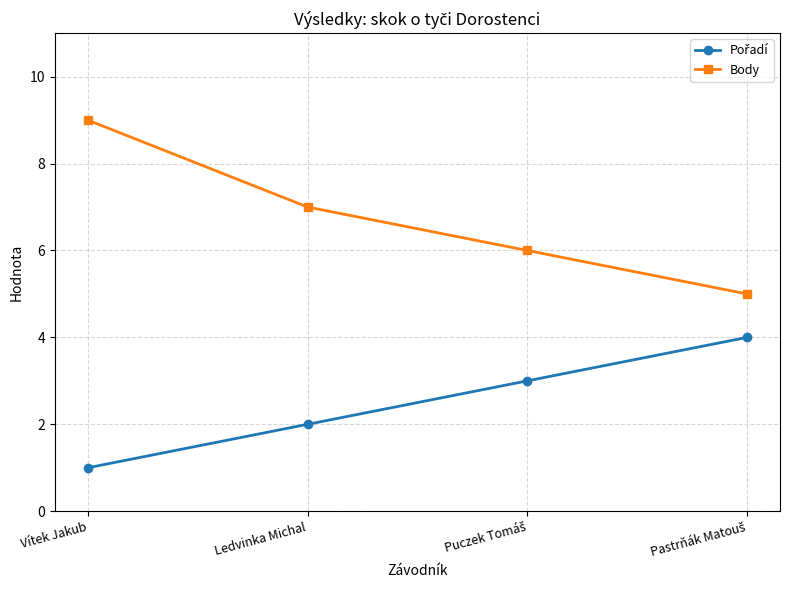

At which category is the sum across all series the highest?

Vítek Jakub